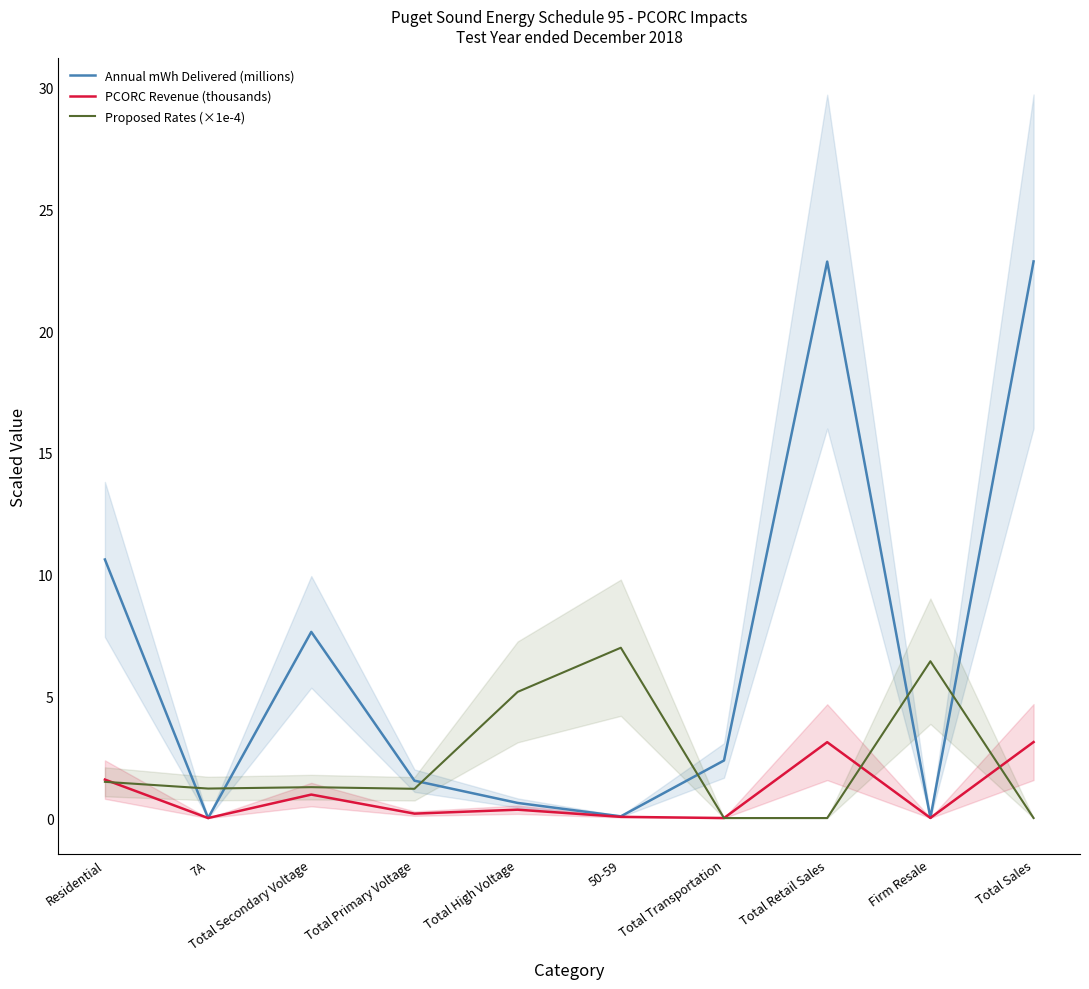

Which series ends up on top after the final intersection of Proposed Rates (×1e-4) and PCORC Revenue (thousands)?

PCORC Revenue (thousands)